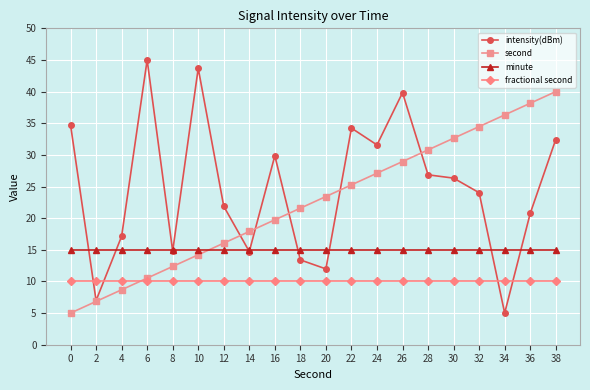

Which series ends up on top after the final intersection of fractional second and second?

second